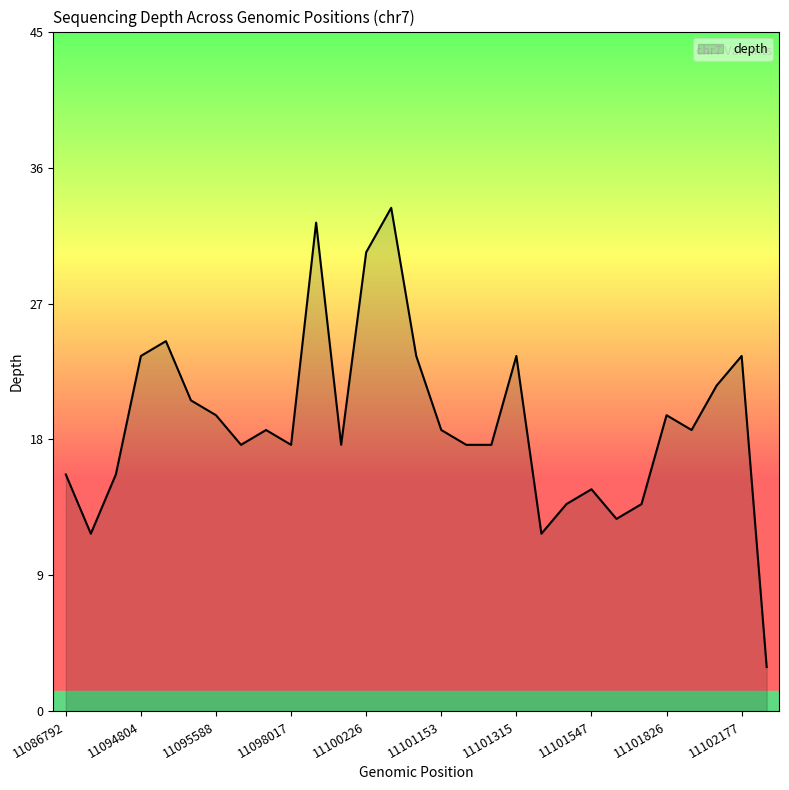

Reading right to left, extract all data points from this chart.

3	24	22	19	20	14	13	15	14	12	24	18	18	19	24	34	31	18	33	18	19	18	20	21	25	24	16	12	16